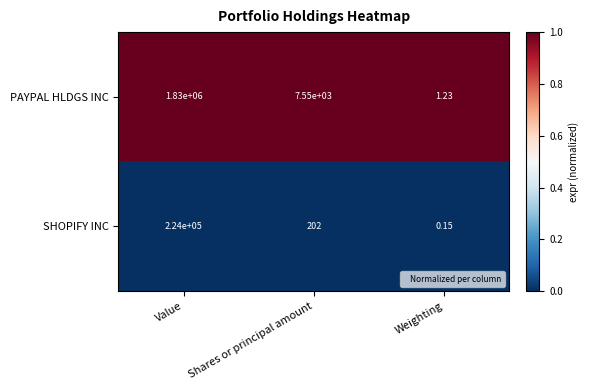

Where does the SHOPIFY INC series first go above 202?

Value